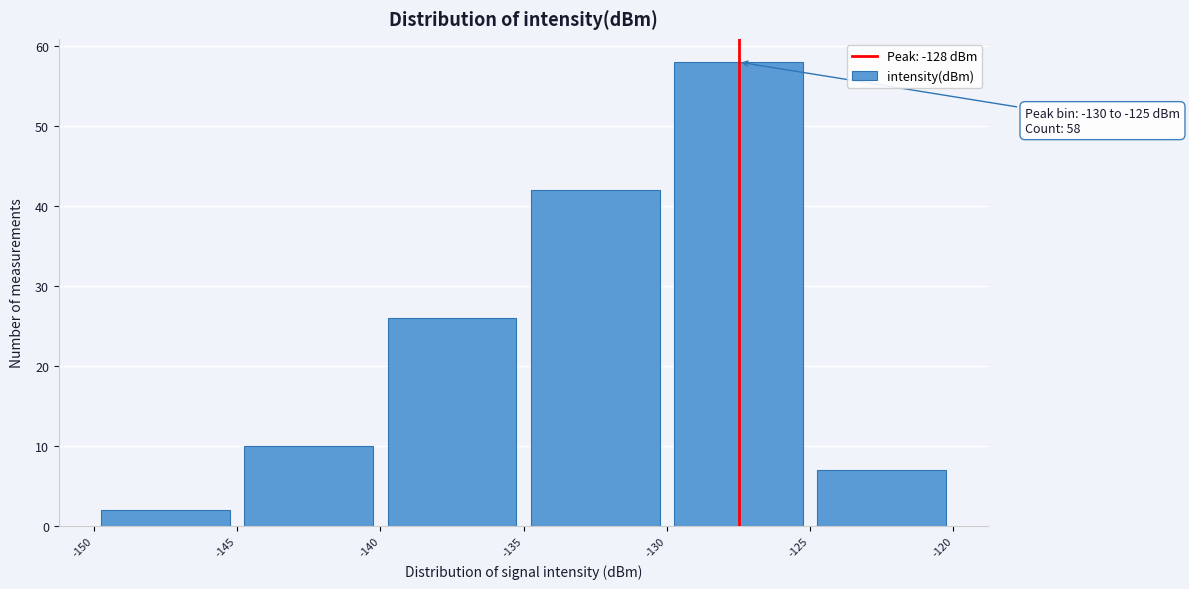

Which range on the x-axis has the tallest bar?

-130 to -125